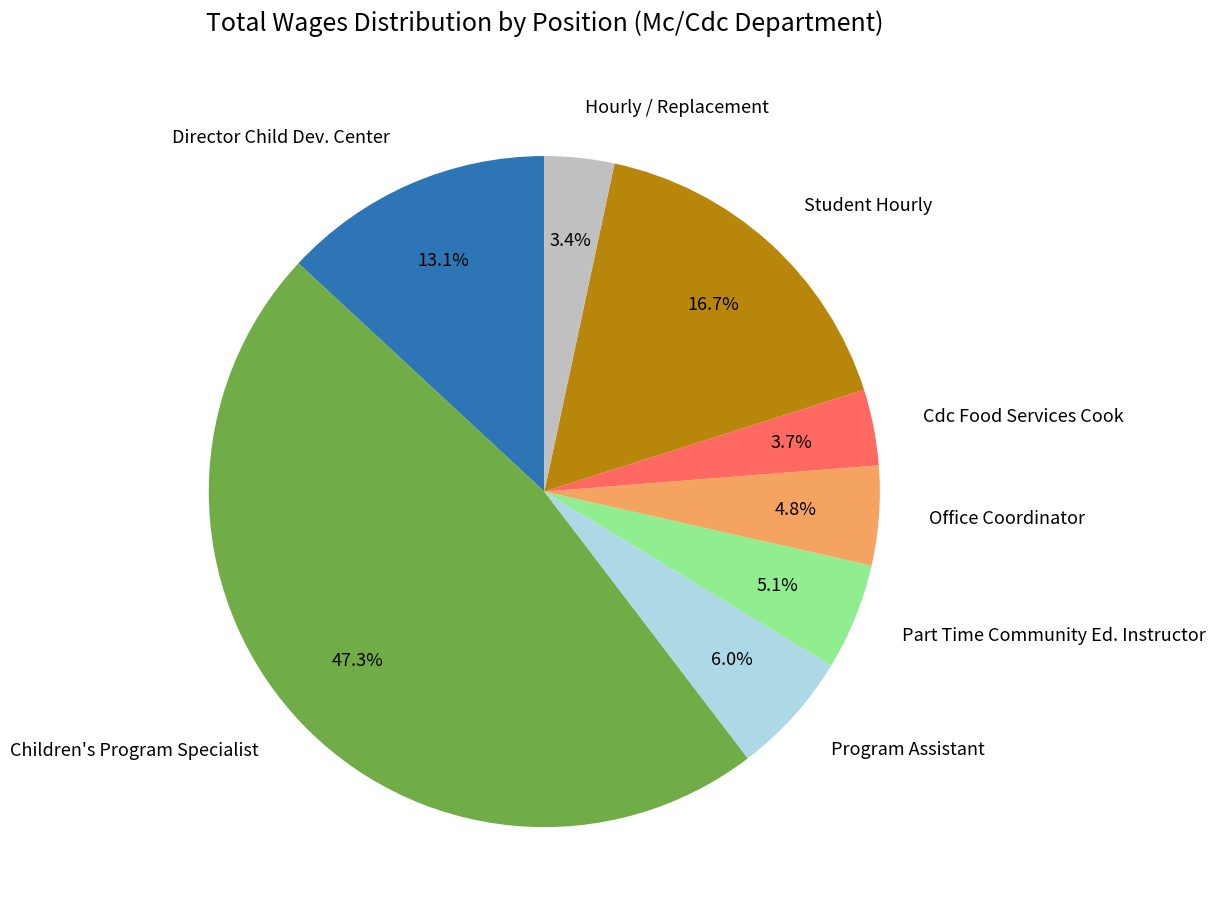

How many slices are in this pie chart?

8